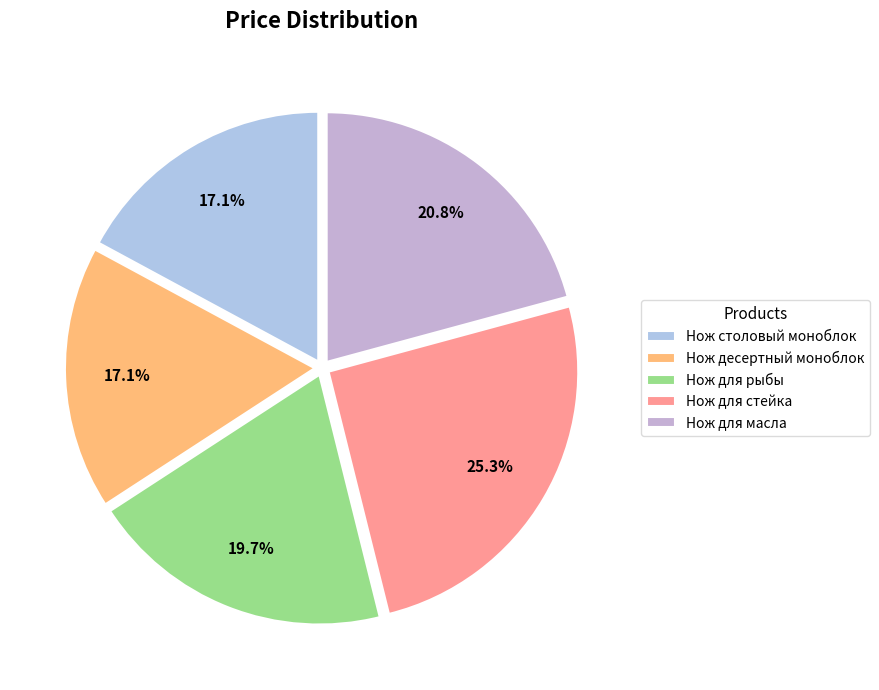

What portion of the pie excludes Нож для рыбы?

80.3%